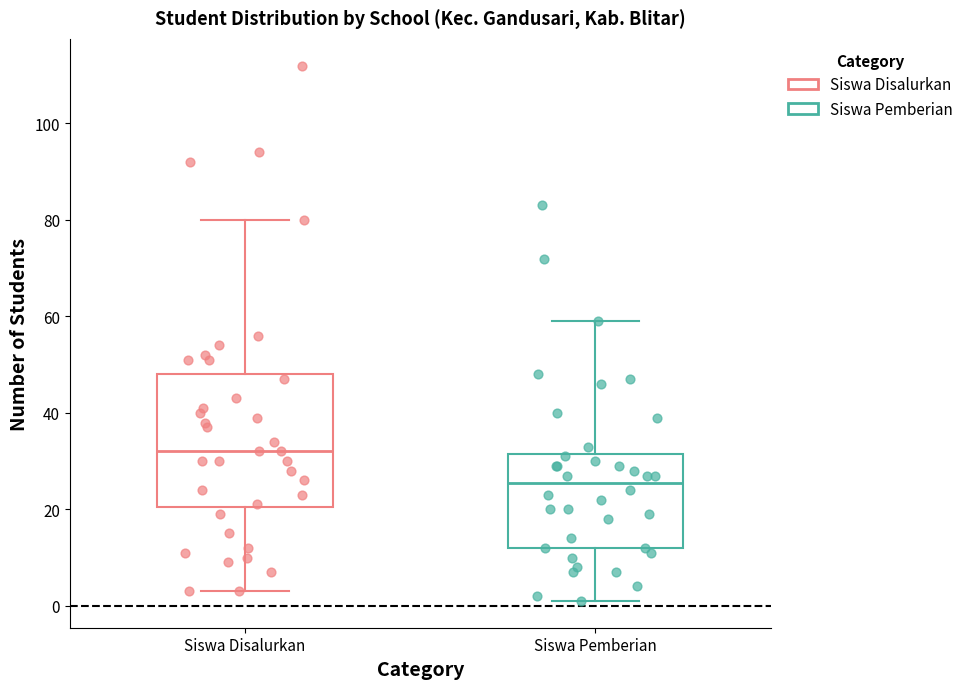

Which box's median line is the lowest?

Siswa Pemberian